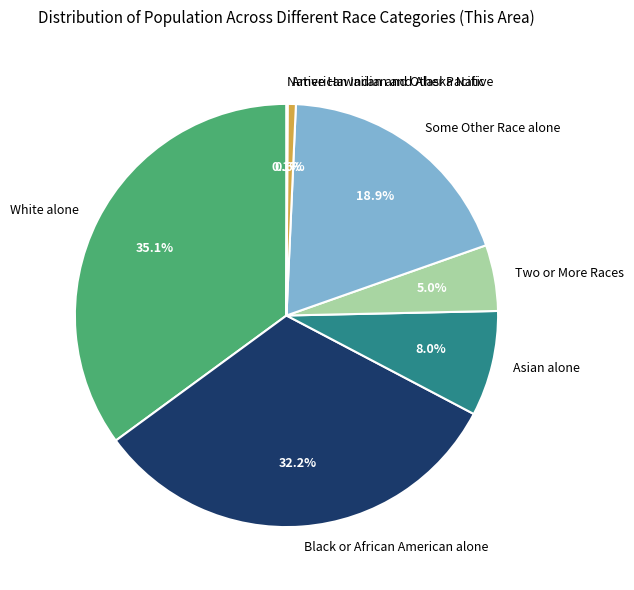

What is the ratio of the value at Two or More Races to the value at American Indian and Alaska Native?

8.0